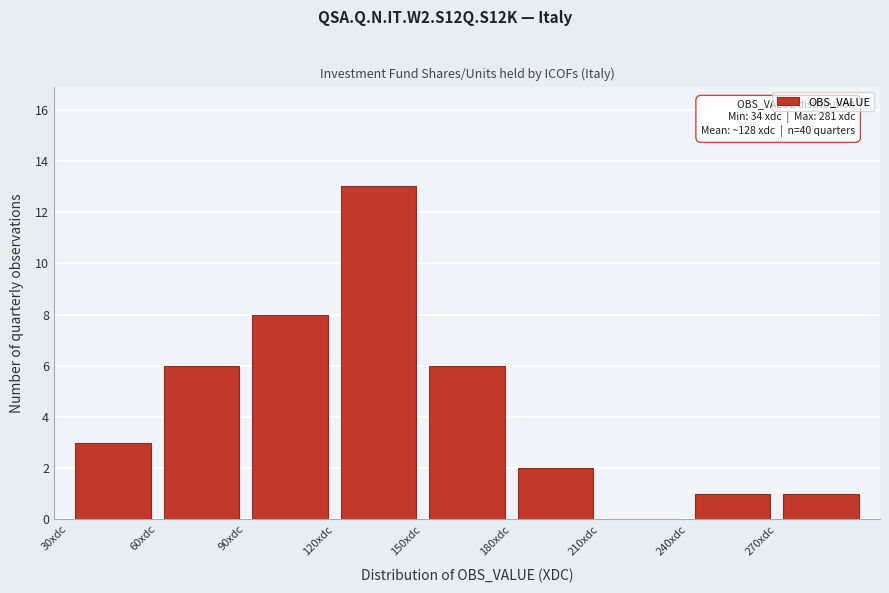

Which range on the x-axis has the tallest bar?

120 to 150